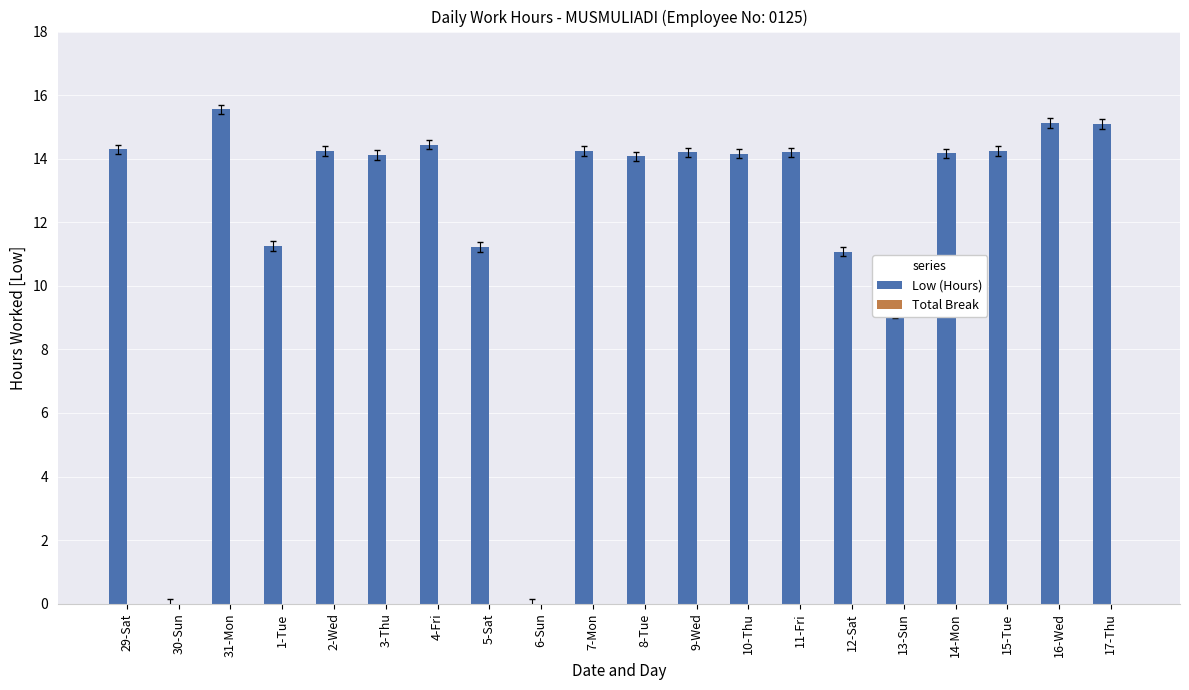

Where is the data nearest to the value 7?

13-Sun